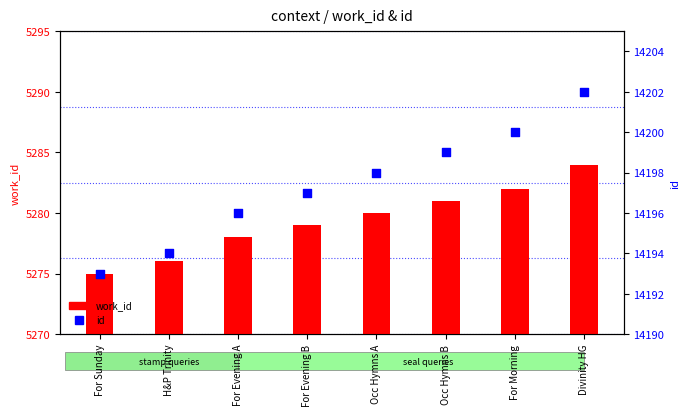

At which category is the sum across all series the highest?

Divinity HG